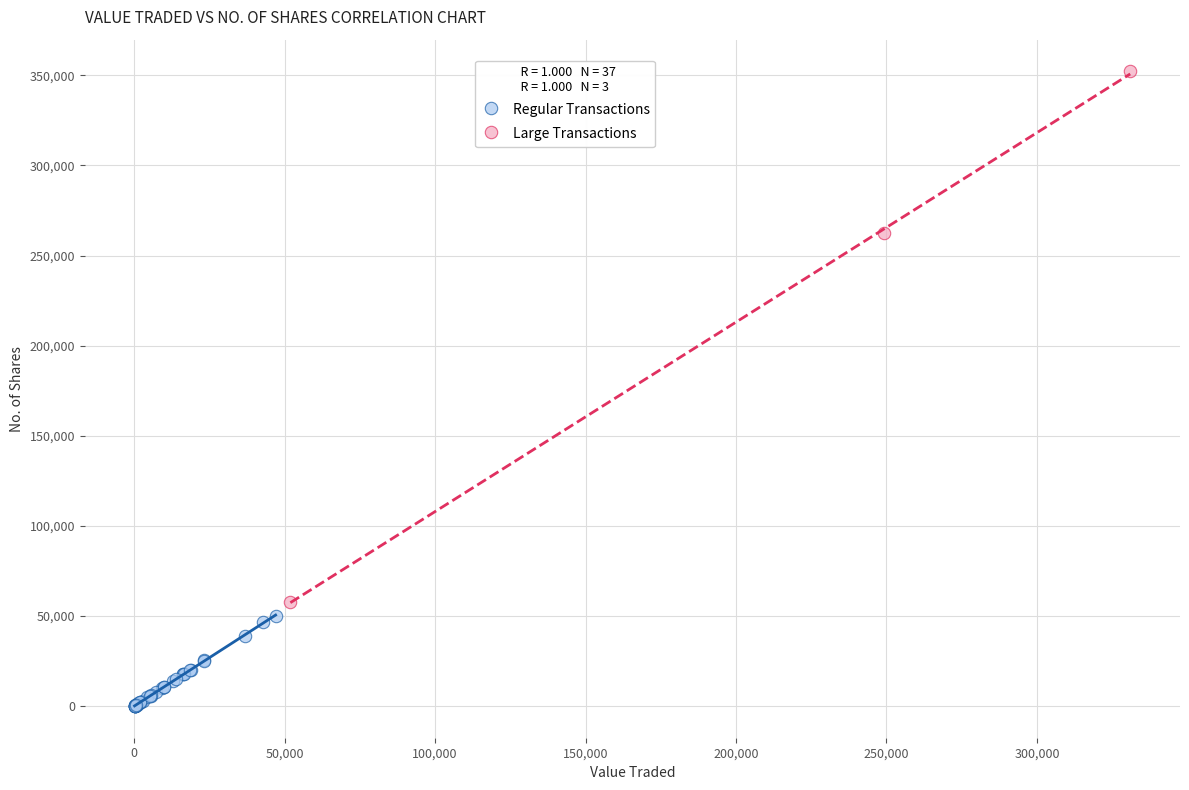

What are all the series names shown in the legend?

Regular Transactions, Large Transactions